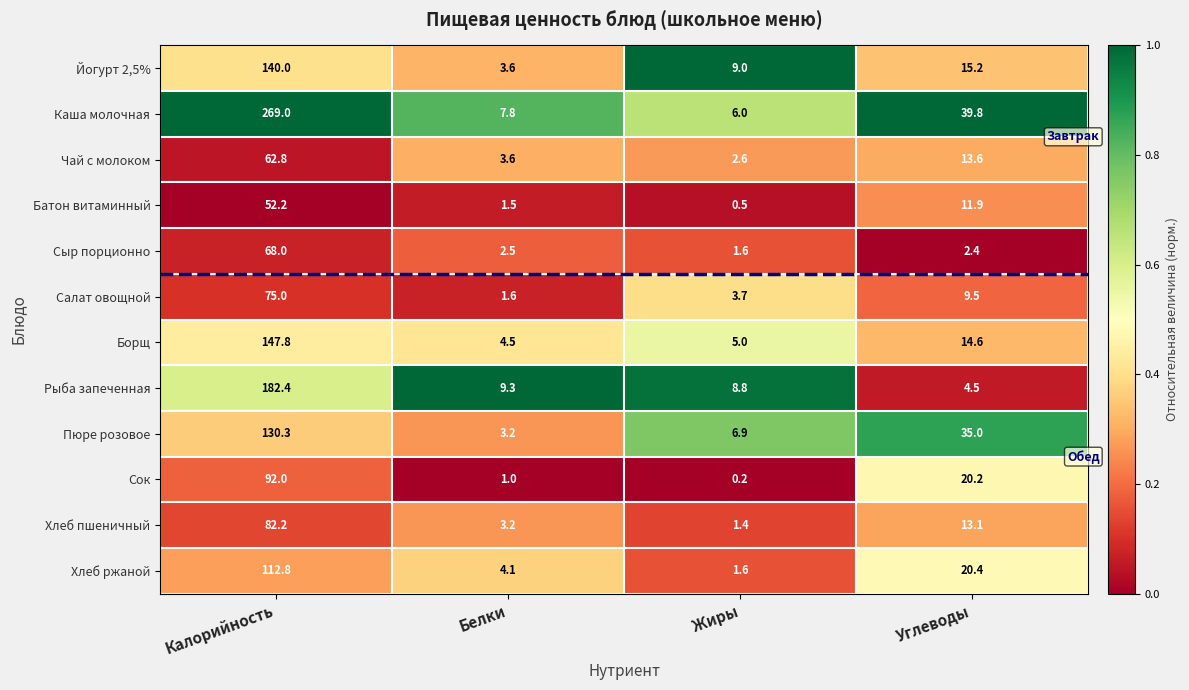

What is the sum of the Пюре розовое values at Углеводы and Калорийность?

165.3